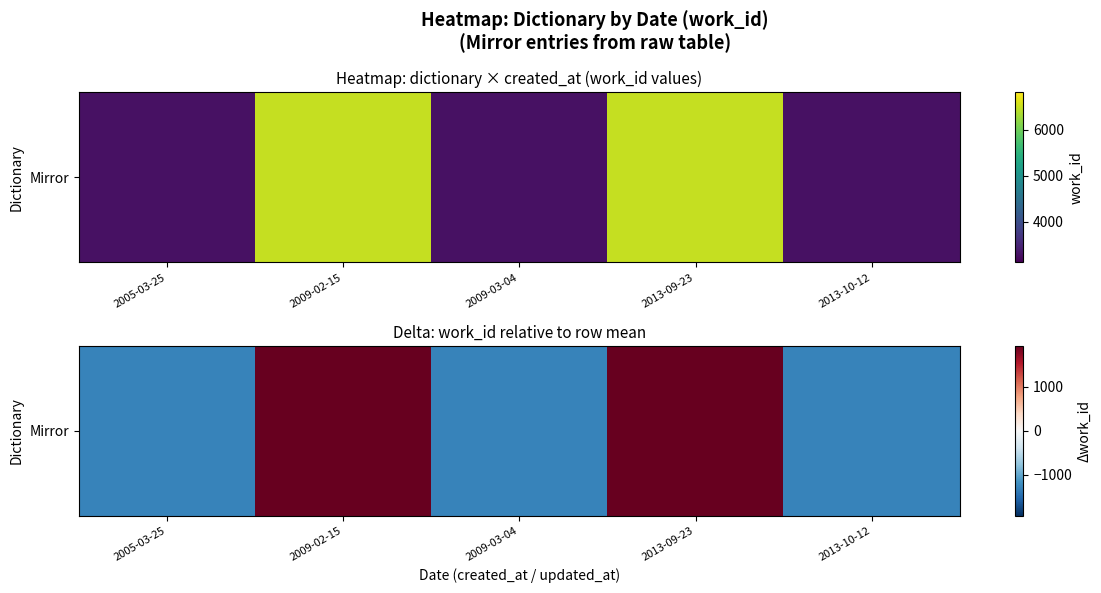

Reading left to right, what are all the values shown in this chart?

-1281.6	1922.4	-1281.6	1922.4	-1281.6